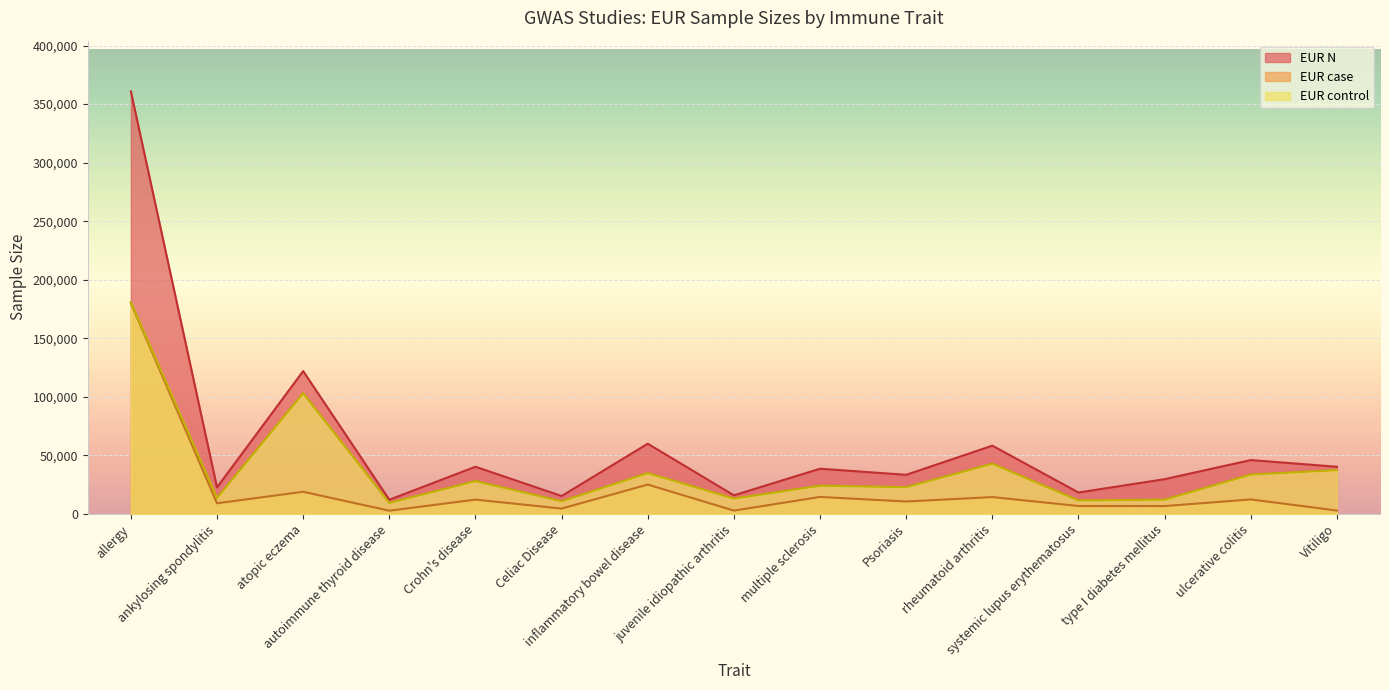

What is the total value across all series at multiple sclerosis?

77171